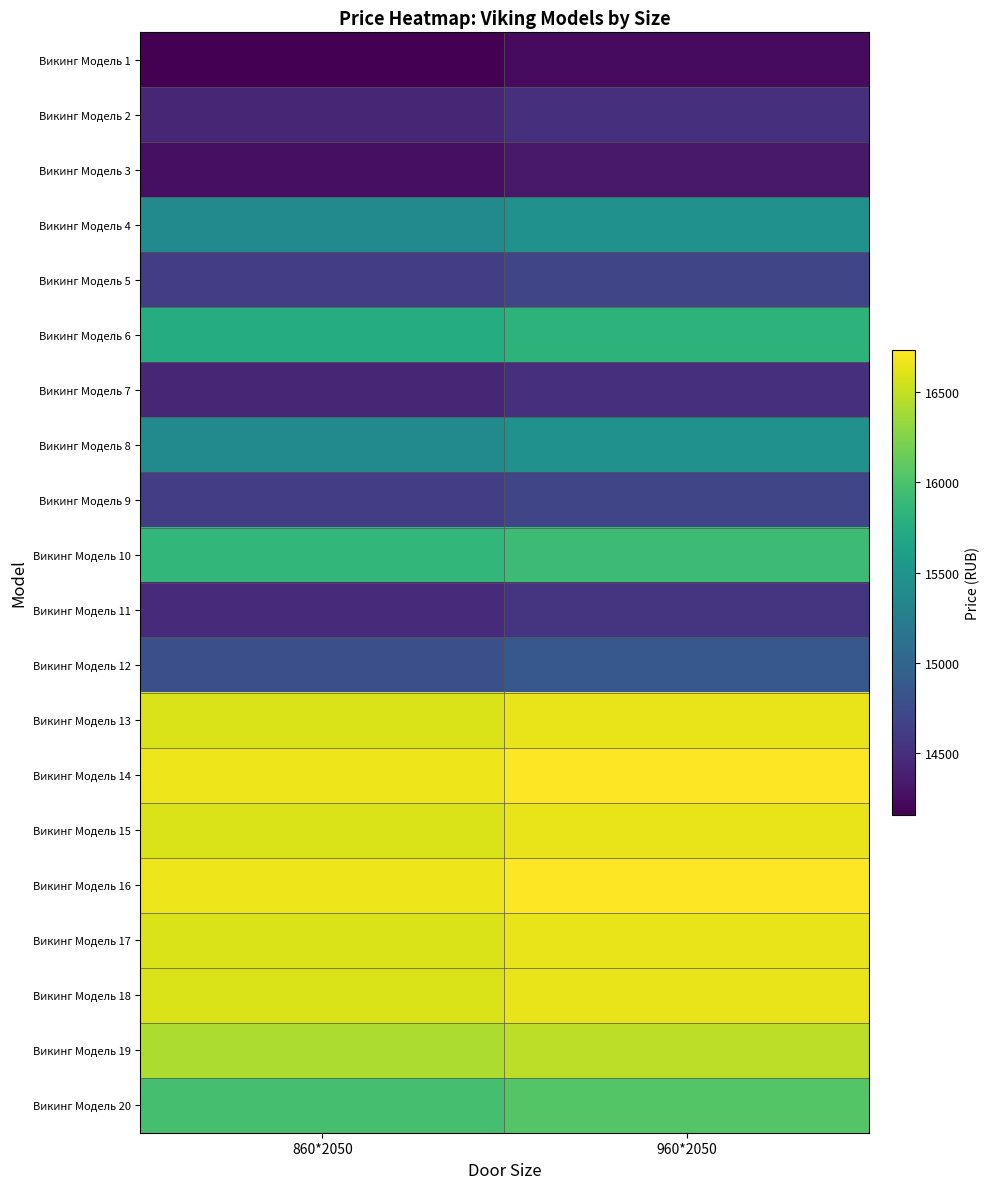

What is the difference between the highest and lowest values at 960*2050?

2490